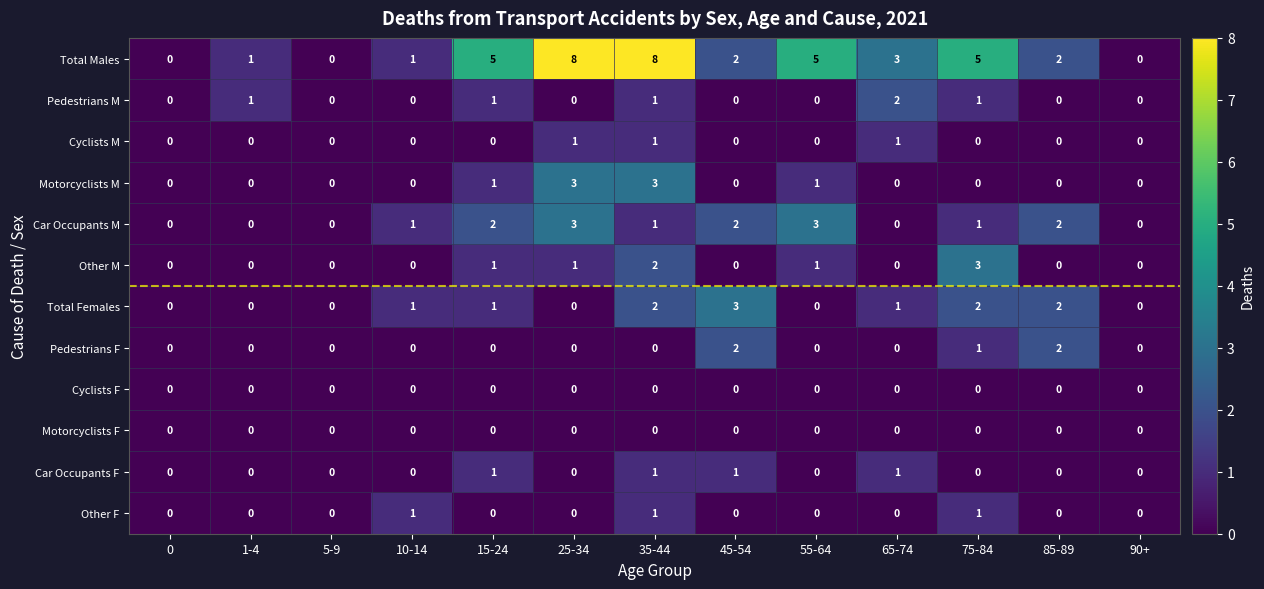

Which series has the largest total across all categories?

Total Males